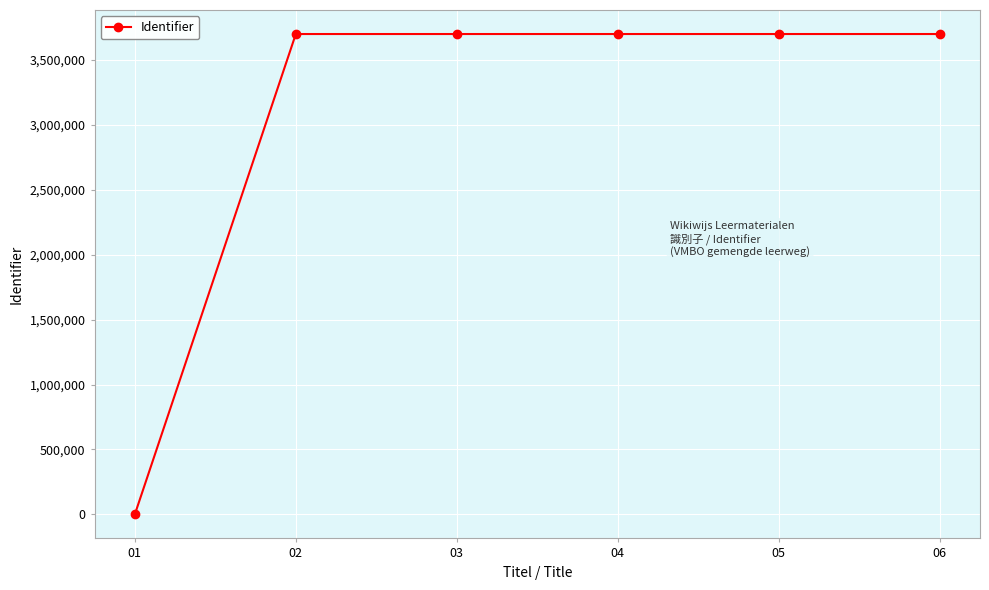

Does the chart have visible grid lines?

Yes